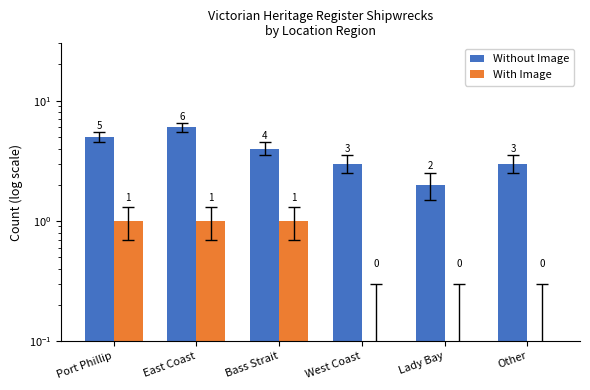

What is the sum of all With Image values?

3